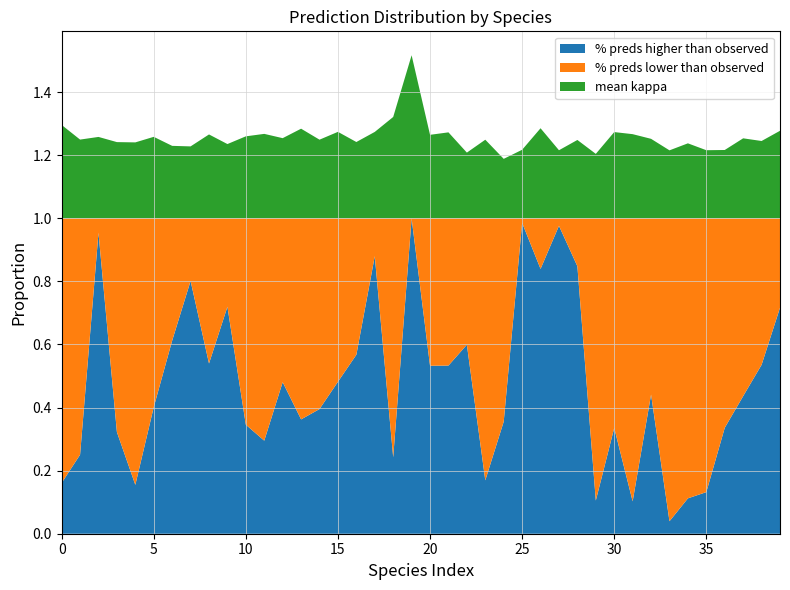

Reading right to left, extract all data points from this chart.

% preds higher than observed: 0.7	0.5	0.4	0.3	0.1	0.1	0.0	0.4	0.1	0.3	0.1	0.8	1.0	0.8	1.0	0.4	0.2	0.6	0.5	0.5	1.0	0.2	0.9	0.6	0.5	0.4	0.4	0.5	0.3	0.3	0.7	0.5	0.8	0.6	0.4	0.2	0.3	1.0	0.3	0.2
% preds lower than observed: 0.3	0.5	0.6	0.7	0.9	0.9	1.0	0.6	0.9	0.7	0.9	0.2	0.0	0.2	0.0	0.6	0.8	0.4	0.5	0.5	0.0	0.8	0.1	0.4	0.5	0.6	0.6	0.5	0.7	0.7	0.3	0.5	0.2	0.4	0.6	0.8	0.7	0.0	0.7	0.8
mean kappa: 0.3	0.2	0.3	0.2	0.2	0.2	0.2	0.3	0.3	0.3	0.2	0.2	0.2	0.3	0.2	0.2	0.2	0.2	0.3	0.3	0.5	0.3	0.3	0.2	0.3	0.2	0.3	0.3	0.3	0.3	0.2	0.3	0.2	0.2	0.3	0.2	0.2	0.3	0.2	0.3